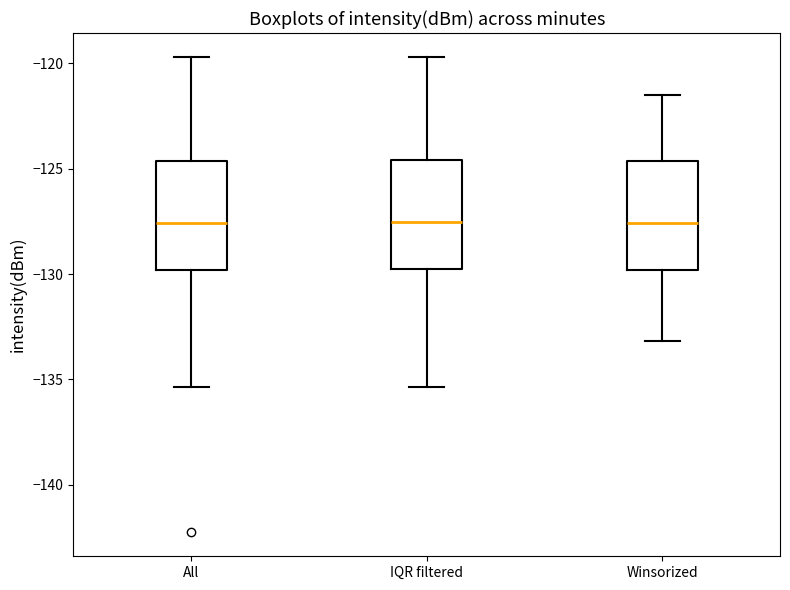

Where does the lower whisker of the box for Winsorized end on the y-axis? The values are not printed on the chart, so give them approximately, as read against the axis.

-133.0